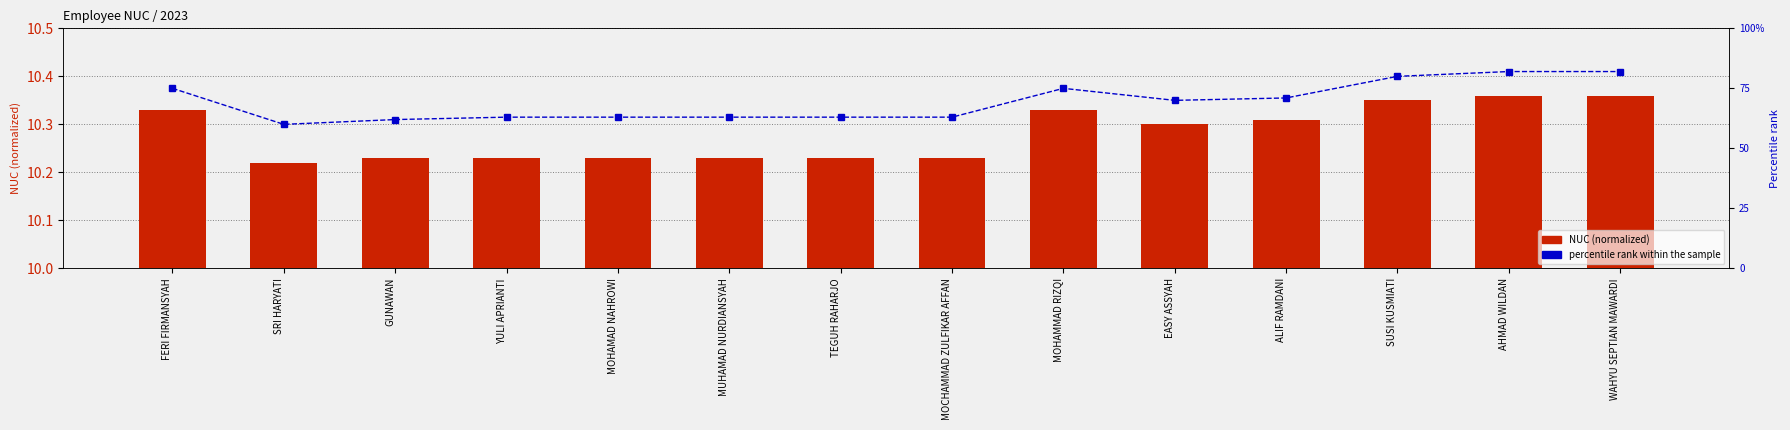

The percentile rank within the sample series shows 38.5 at FERI FIRMANSYAH. True or false?

False